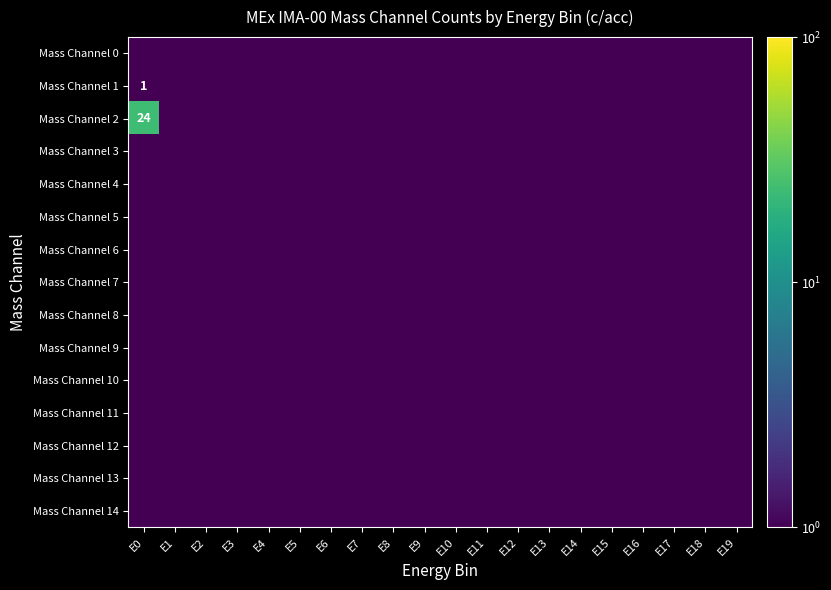

Which category has the lowest value across all series?

E0